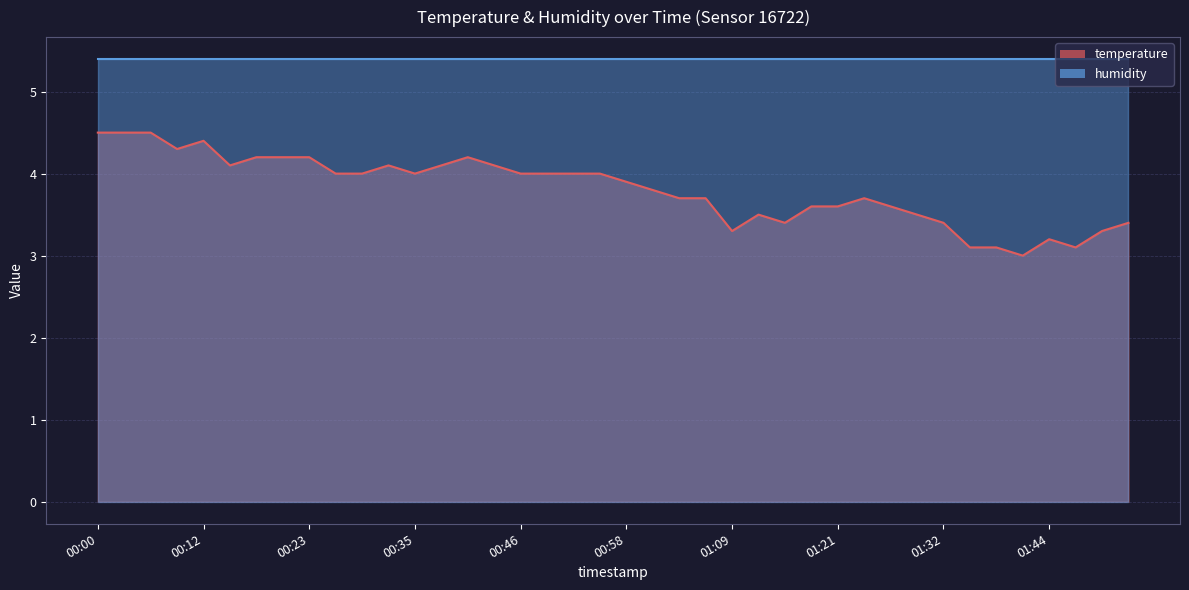

What is the label of the 39th point from the right?

00:03